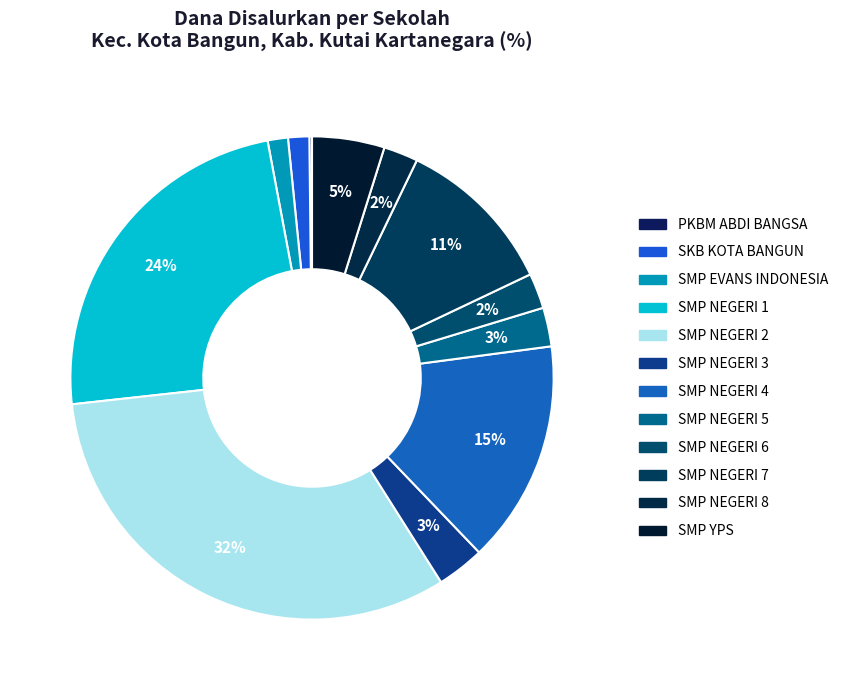

The SMP NEGERI 5 slice represents 1% of the pie. True or false?

False